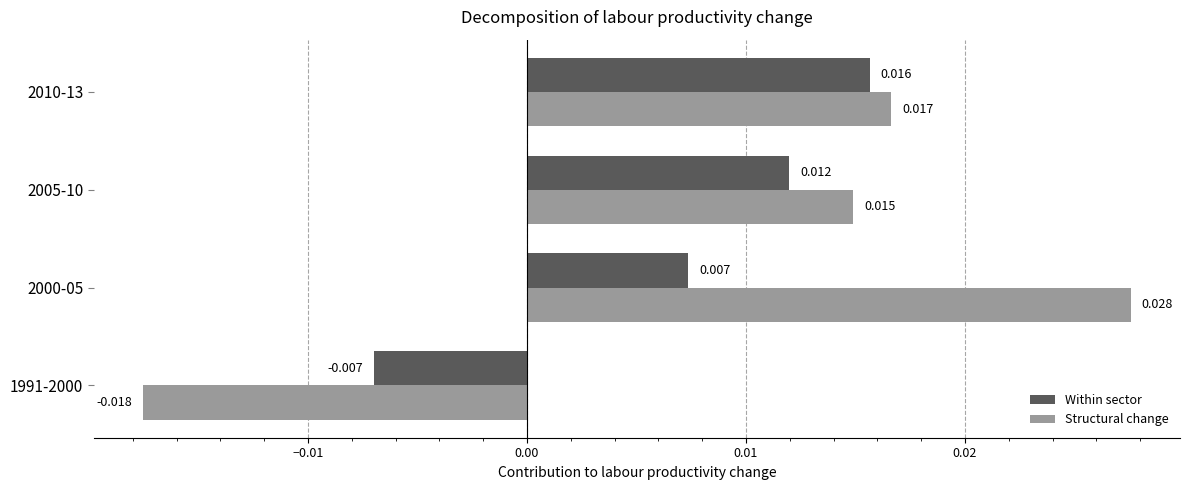

Is the value of Structural change at 2005-10 greater than the value of Within sector at 2005-10?

Yes